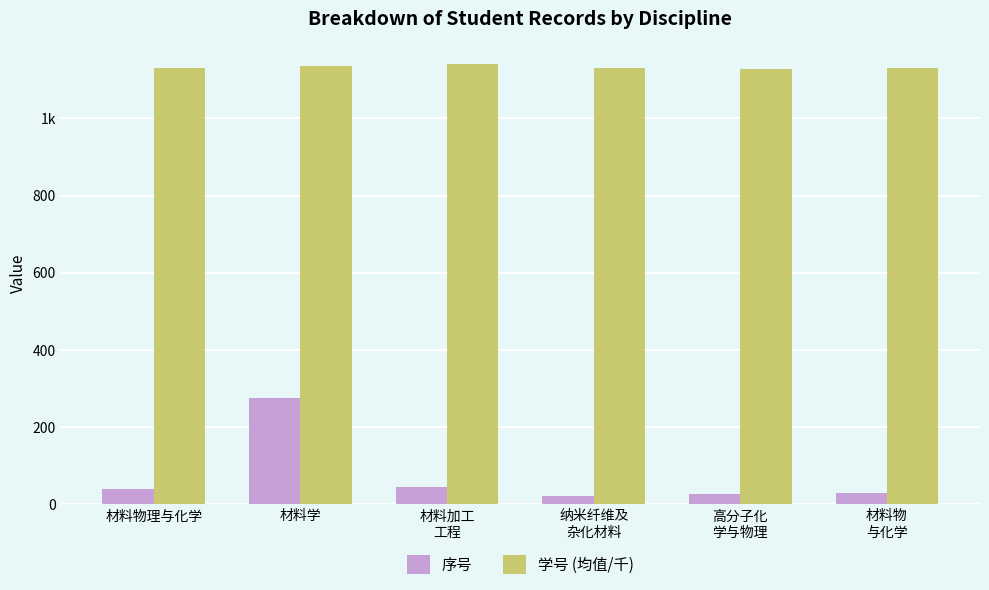

At which label does 学号 (均值/千) reach its peak?

材料加工
工程